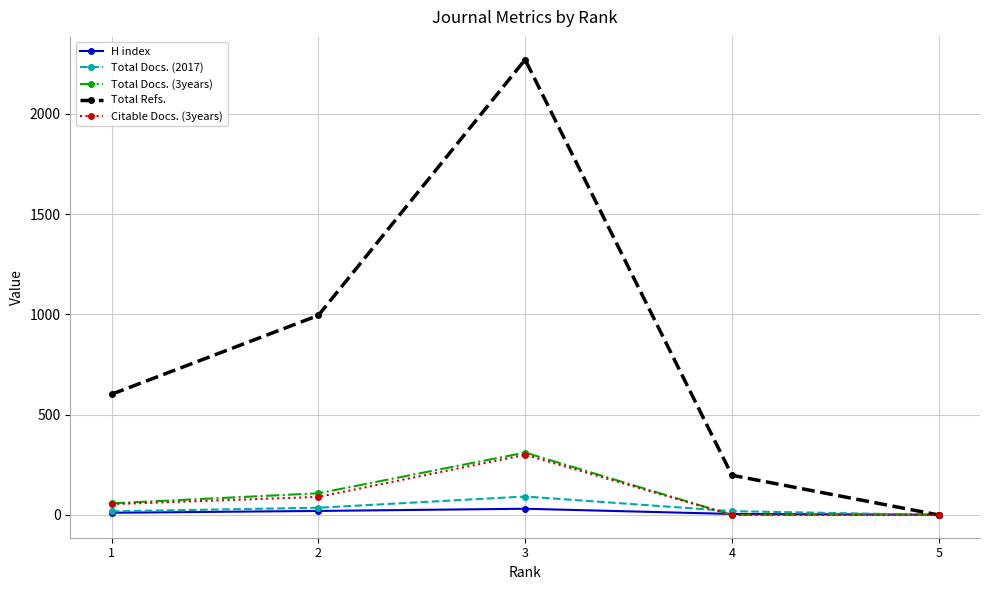

At which category does the chart reach its peak across all series?

3